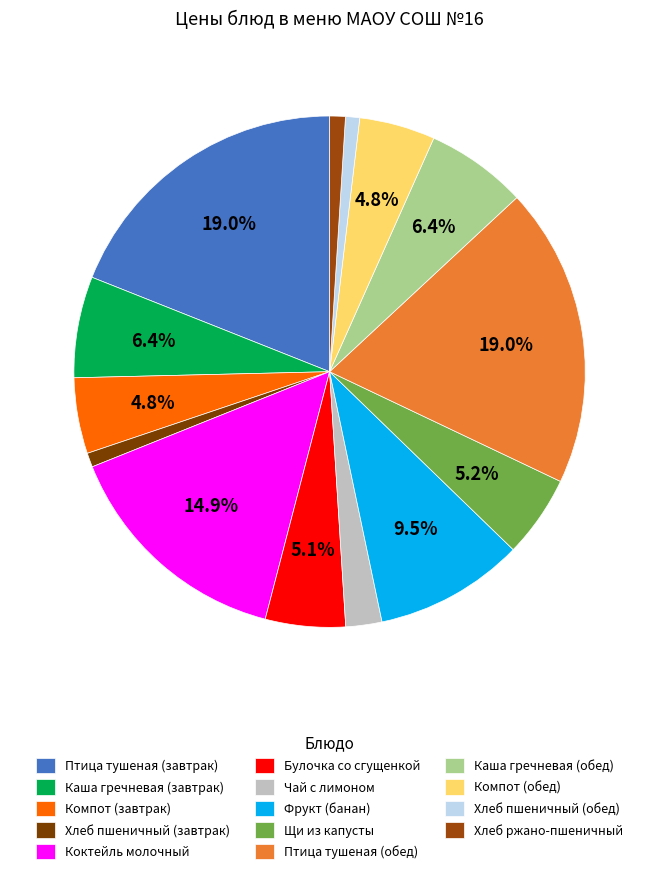

Which has a higher value, Компот (завтрак) or Булочка со сгущенкой?

Булочка со сгущенкой